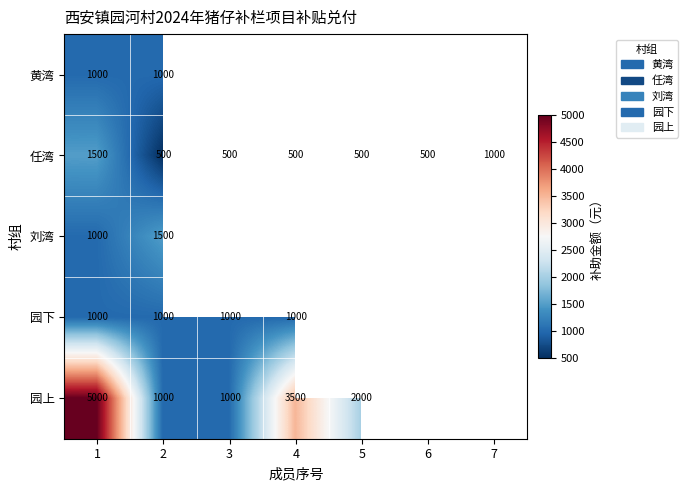

What is the maximum value for 任湾?

1500